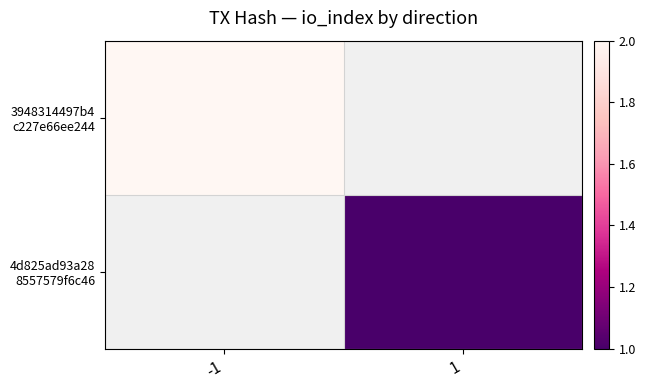

The value of 4d825ad93a28 8557579f6c46 at 1 is 1.0. True or false?

True